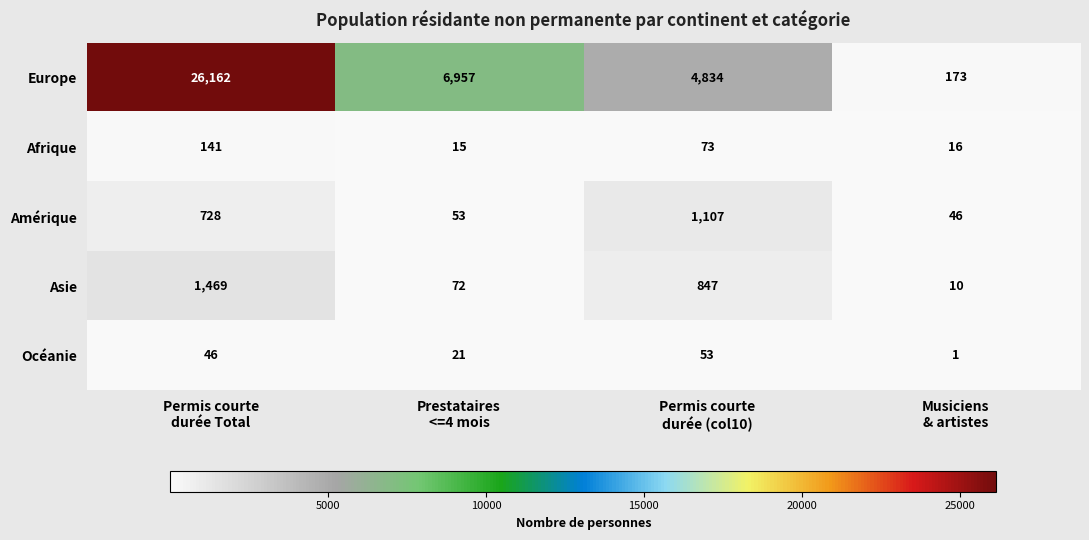

At how many categories does at least one series exceed 17290?

1